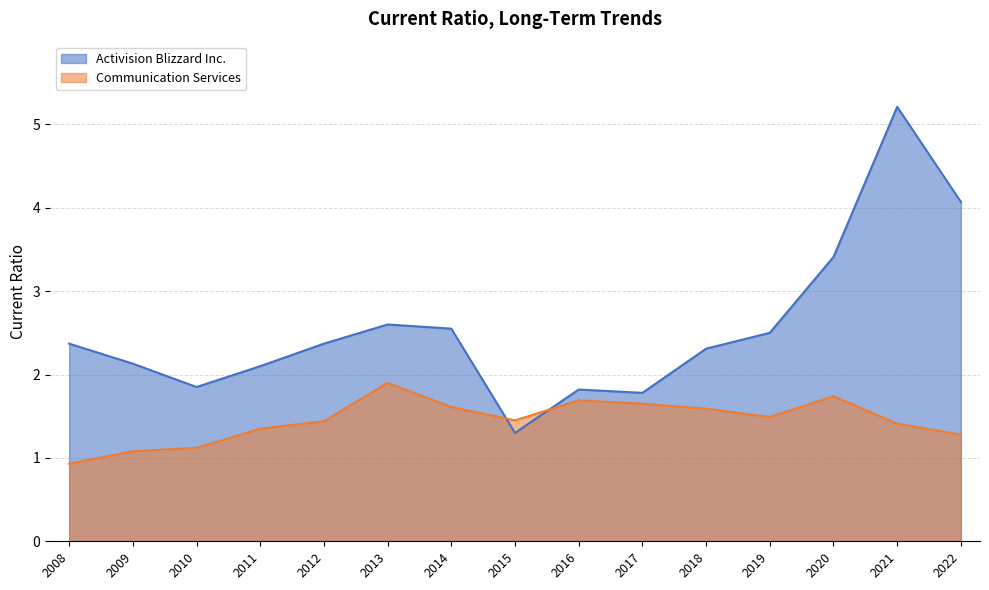

Where is Activision Blizzard Inc. nearest to the value 3?

2013